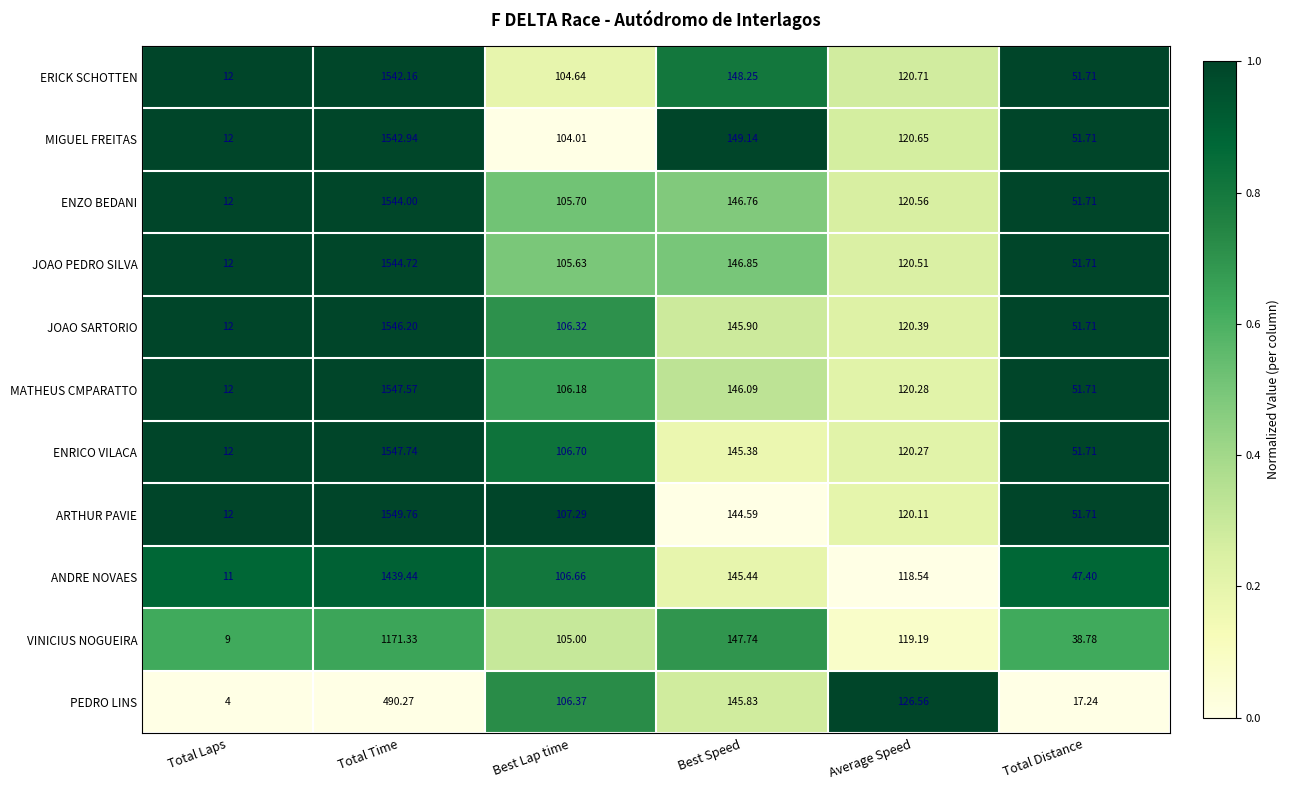

Rank the categories by ENRICO VILACA value from highest to lowest.

Total Time, Best Speed, Average Speed, Best Lap time, Total Distance, Total Laps